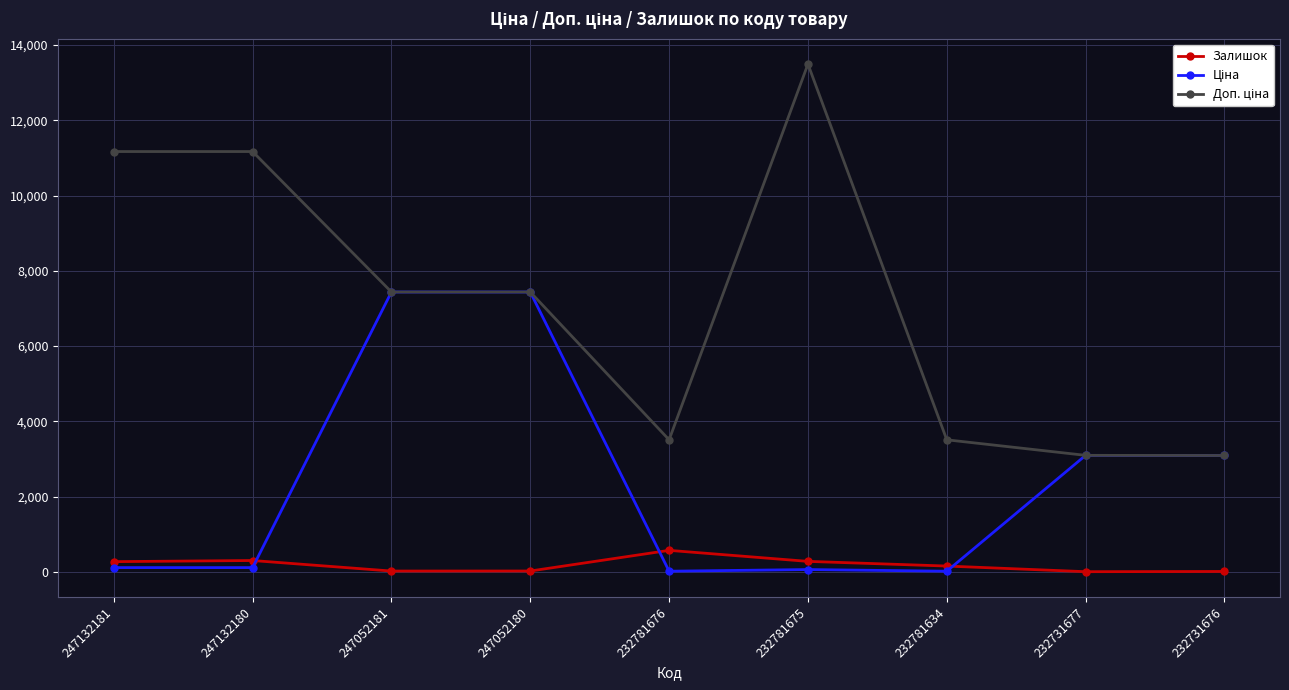

True or false: Залишок has a value of 9.0 at 232731676.

True